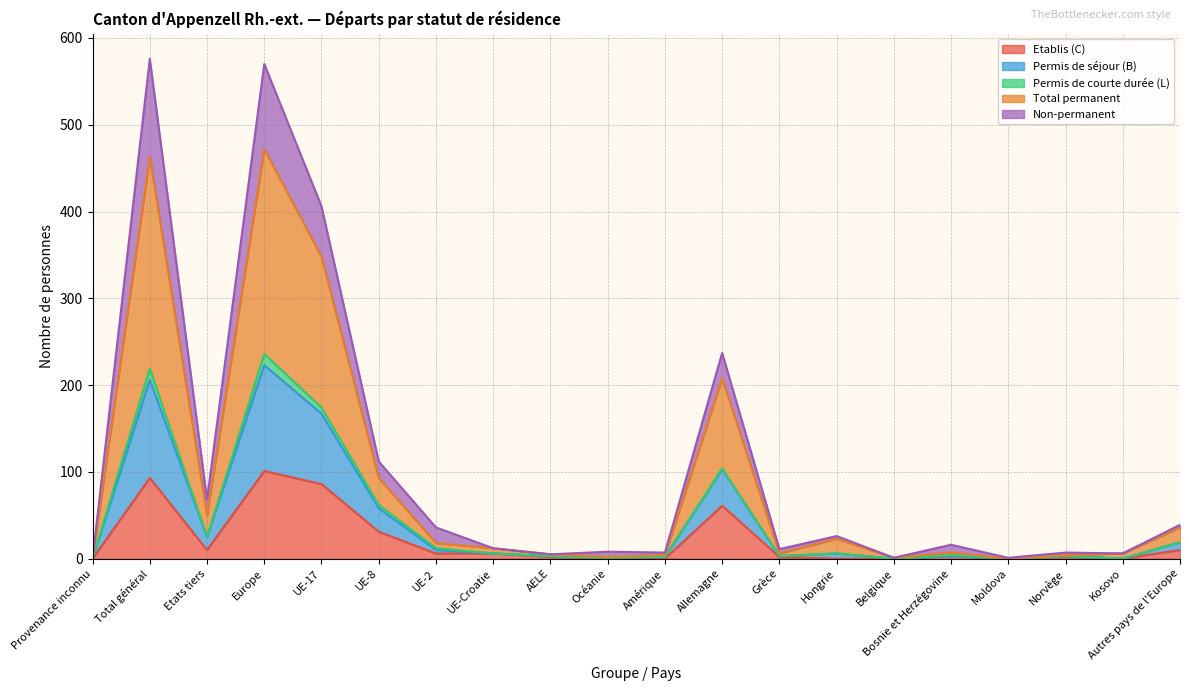

Is it true that Etablis (C) equals 43 at Total général?

False